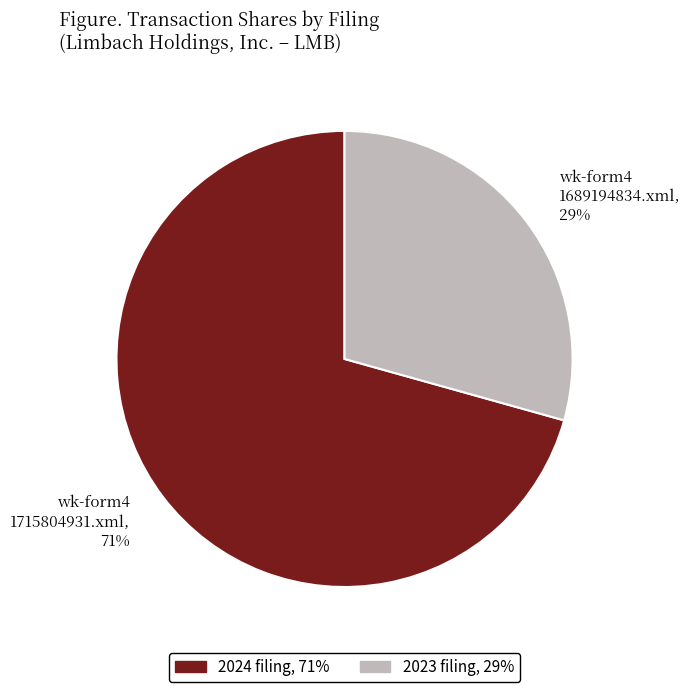

Which category has the biggest portion of the pie?

wk-form4 1715804931.xml, 71%